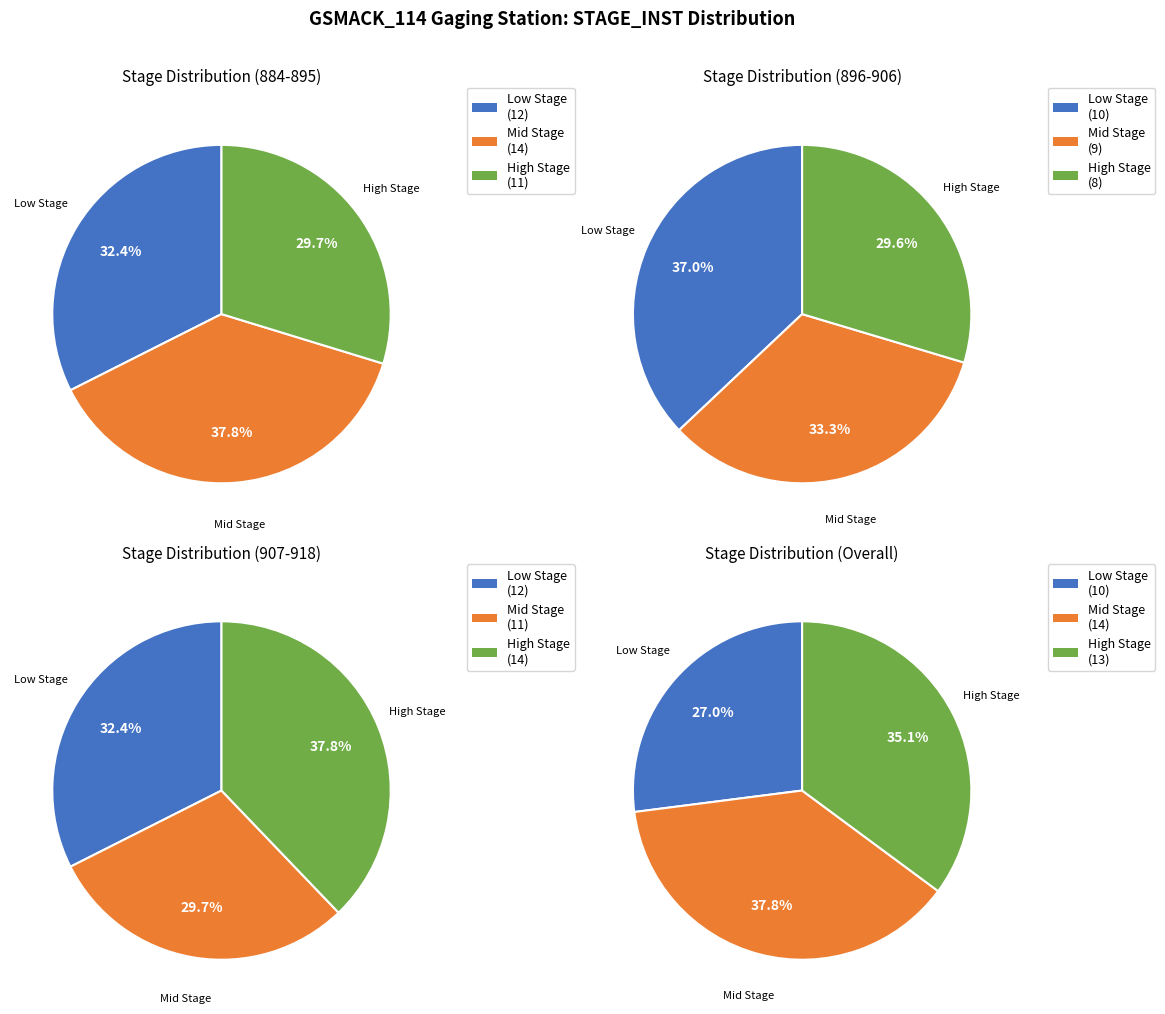

What is the change in value from 2 to 11?

+9